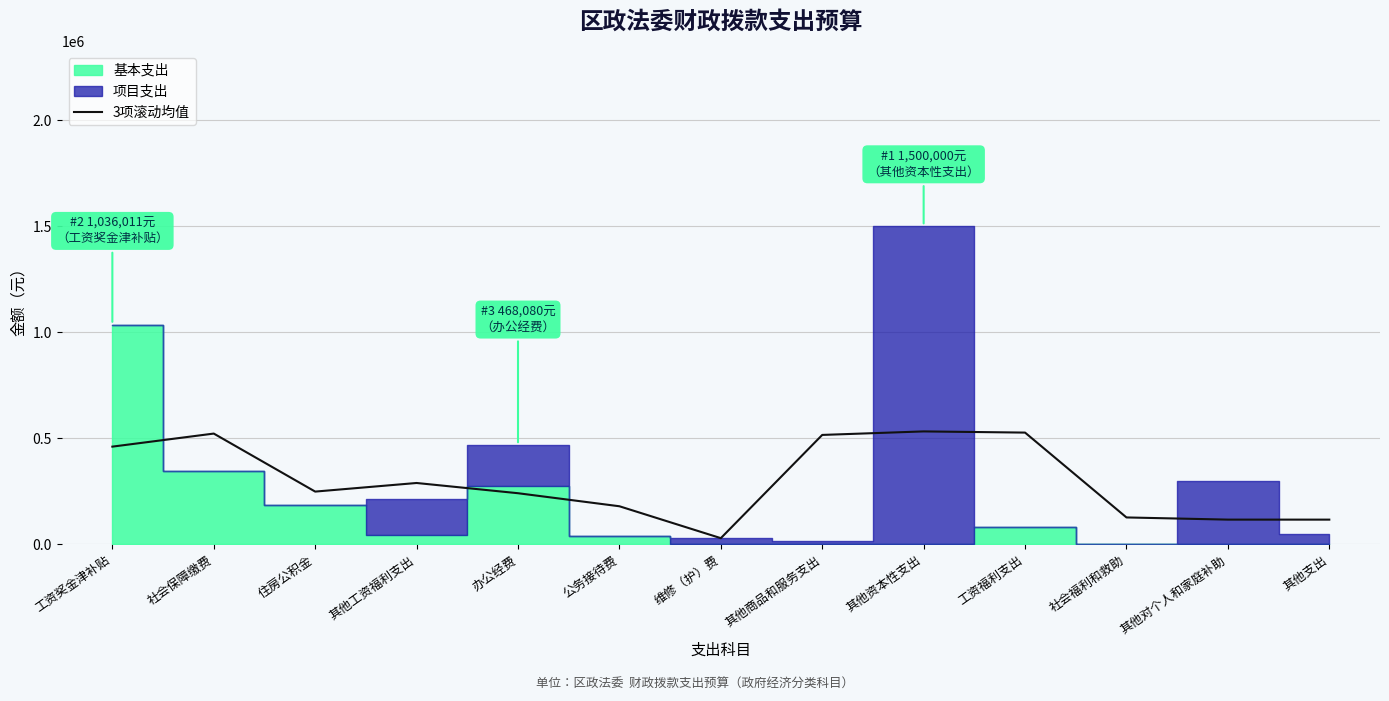

How many lines are shown in the chart?

1